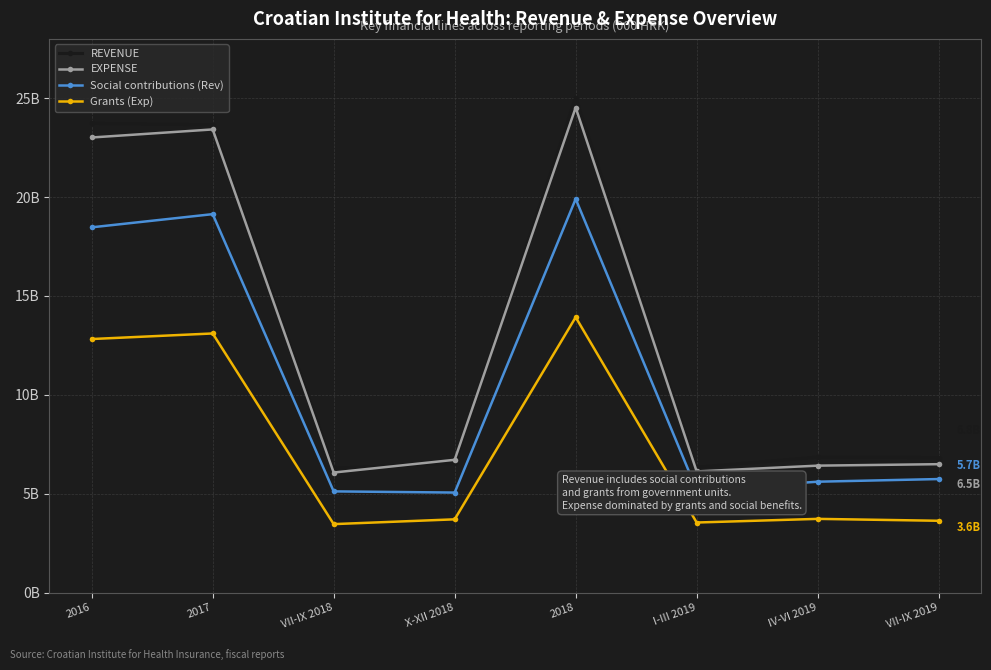

What are all the series names shown in the legend?

REVENUE, EXPENSE, Social contributions (Rev), Grants (Exp)